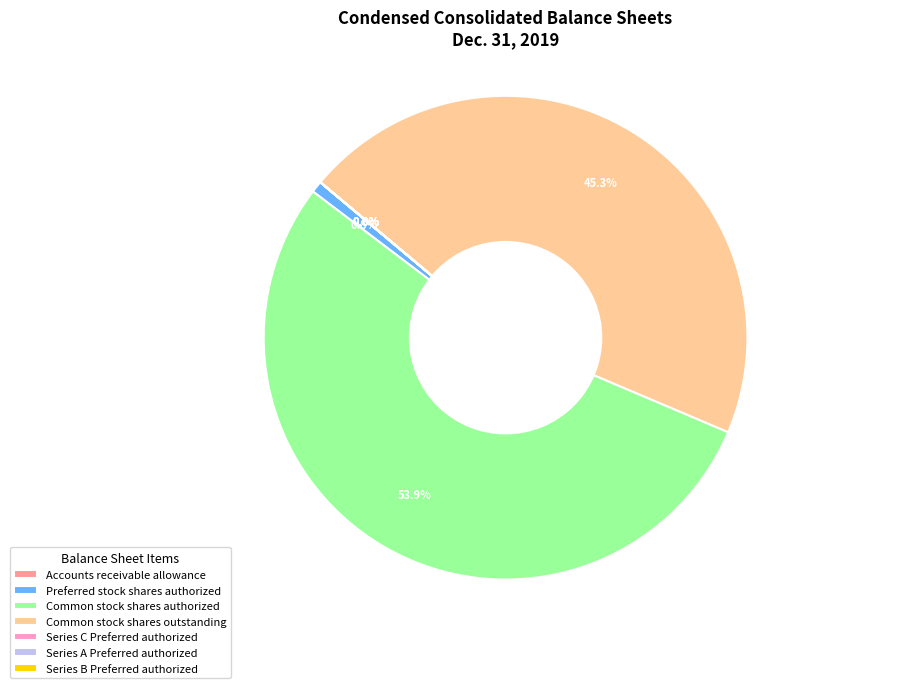

Which category has the biggest portion of the pie?

Common stock shares authorized